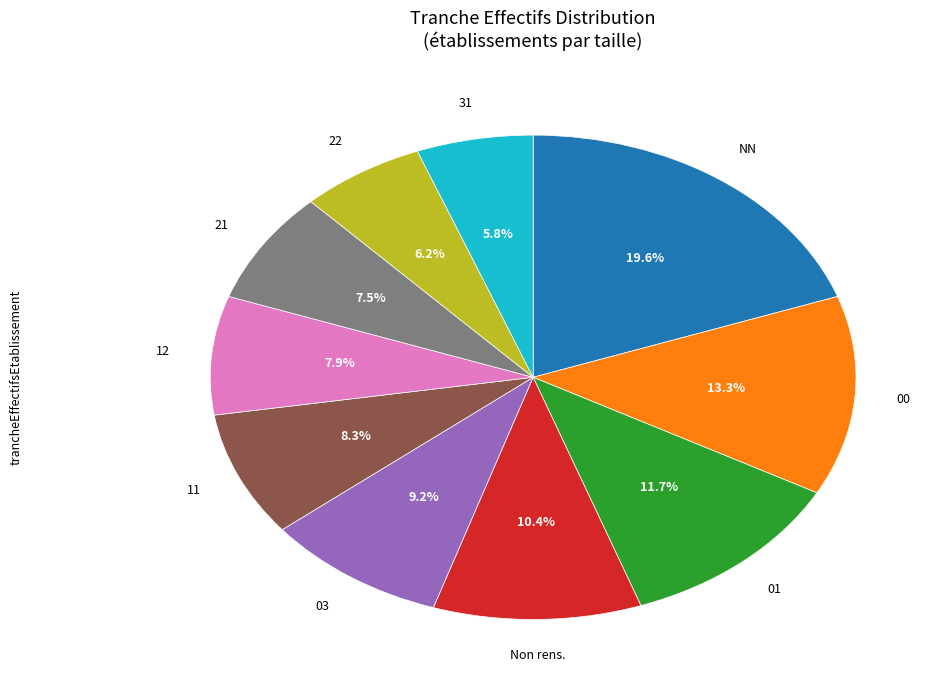

Is there a majority slice in this chart?

No